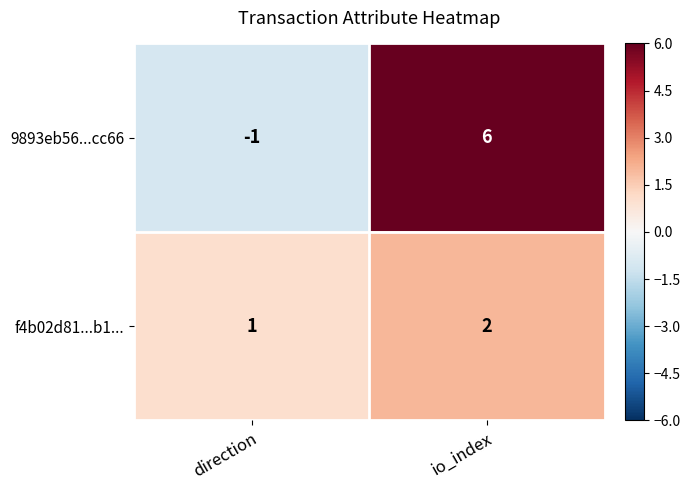

Rank the series by their average value, from highest to lowest.

9893eb56...cc66, f4b02d81...b1...